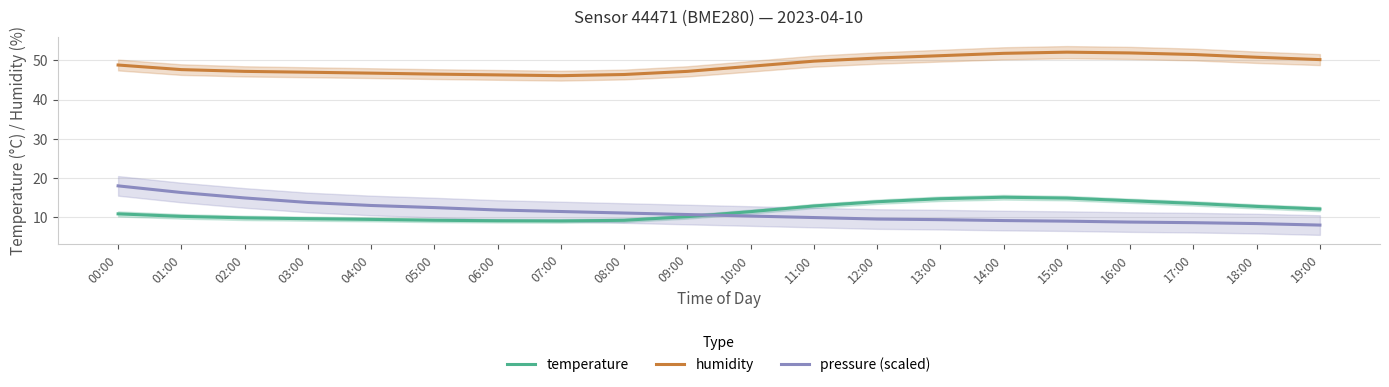

What are all the series names shown in the legend?

temperature, humidity, pressure (scaled)